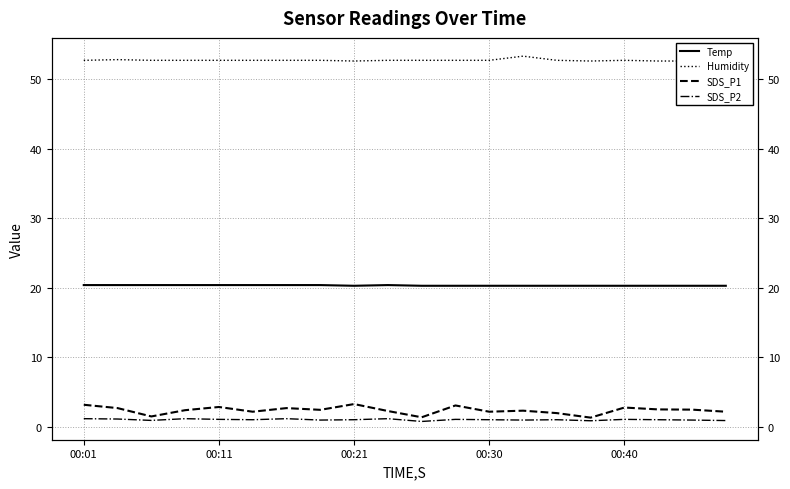

Rank the series at 6 from lowest to highest value.

SDS_P2, SDS_P1, Temp, Humidity